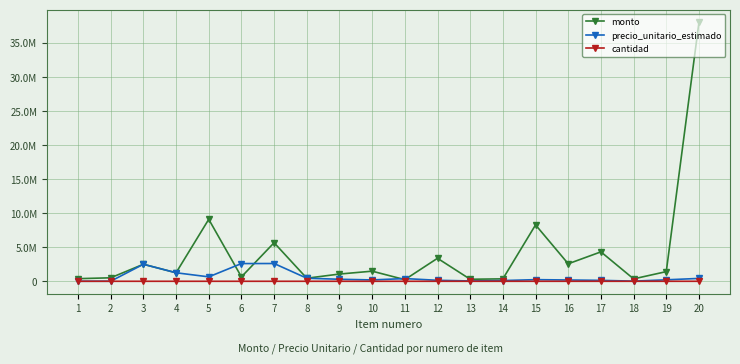

What is the sum of the precio_unitario_estimado values at 4 and 3?

3750258.0